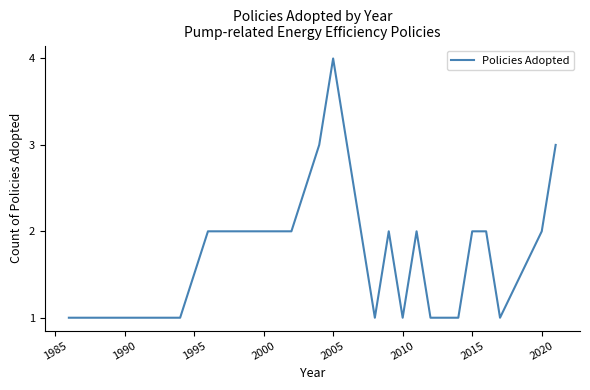

Reading left to right, list all the values displayed in this chart.

1	1	2	2	3	4	1	2	1	2	1	1	1	2	2	1	2	3